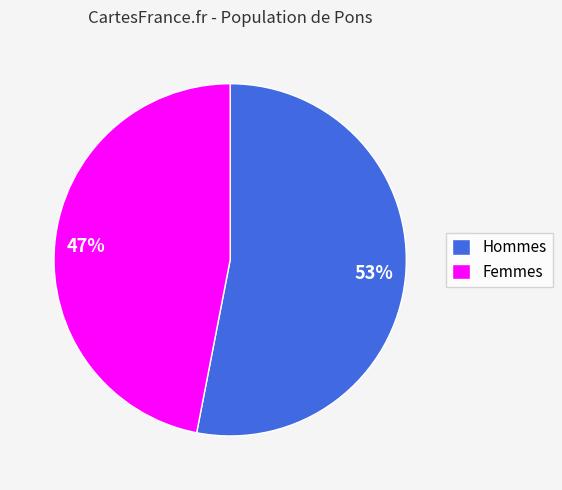

How many segments does this pie chart have?

2